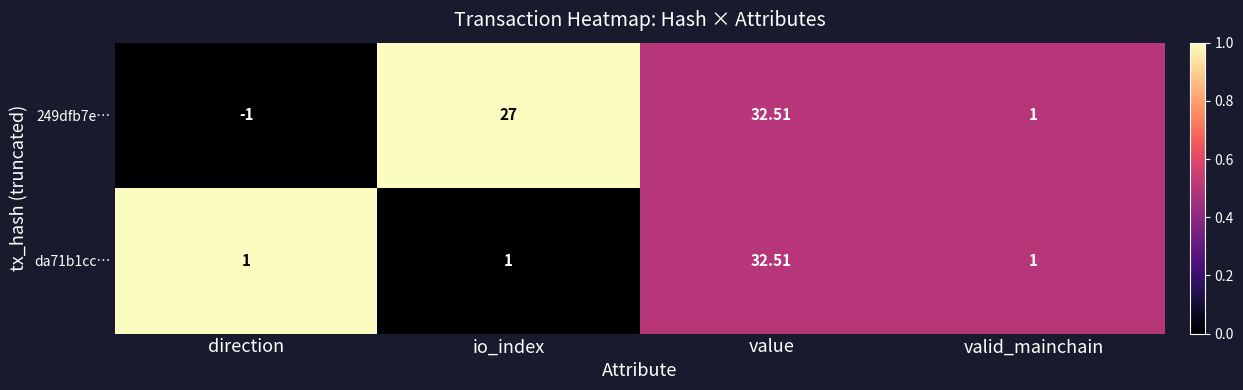

Rank the categories by 249dfb7e… value from highest to lowest.

value, io_index, valid_mainchain, direction